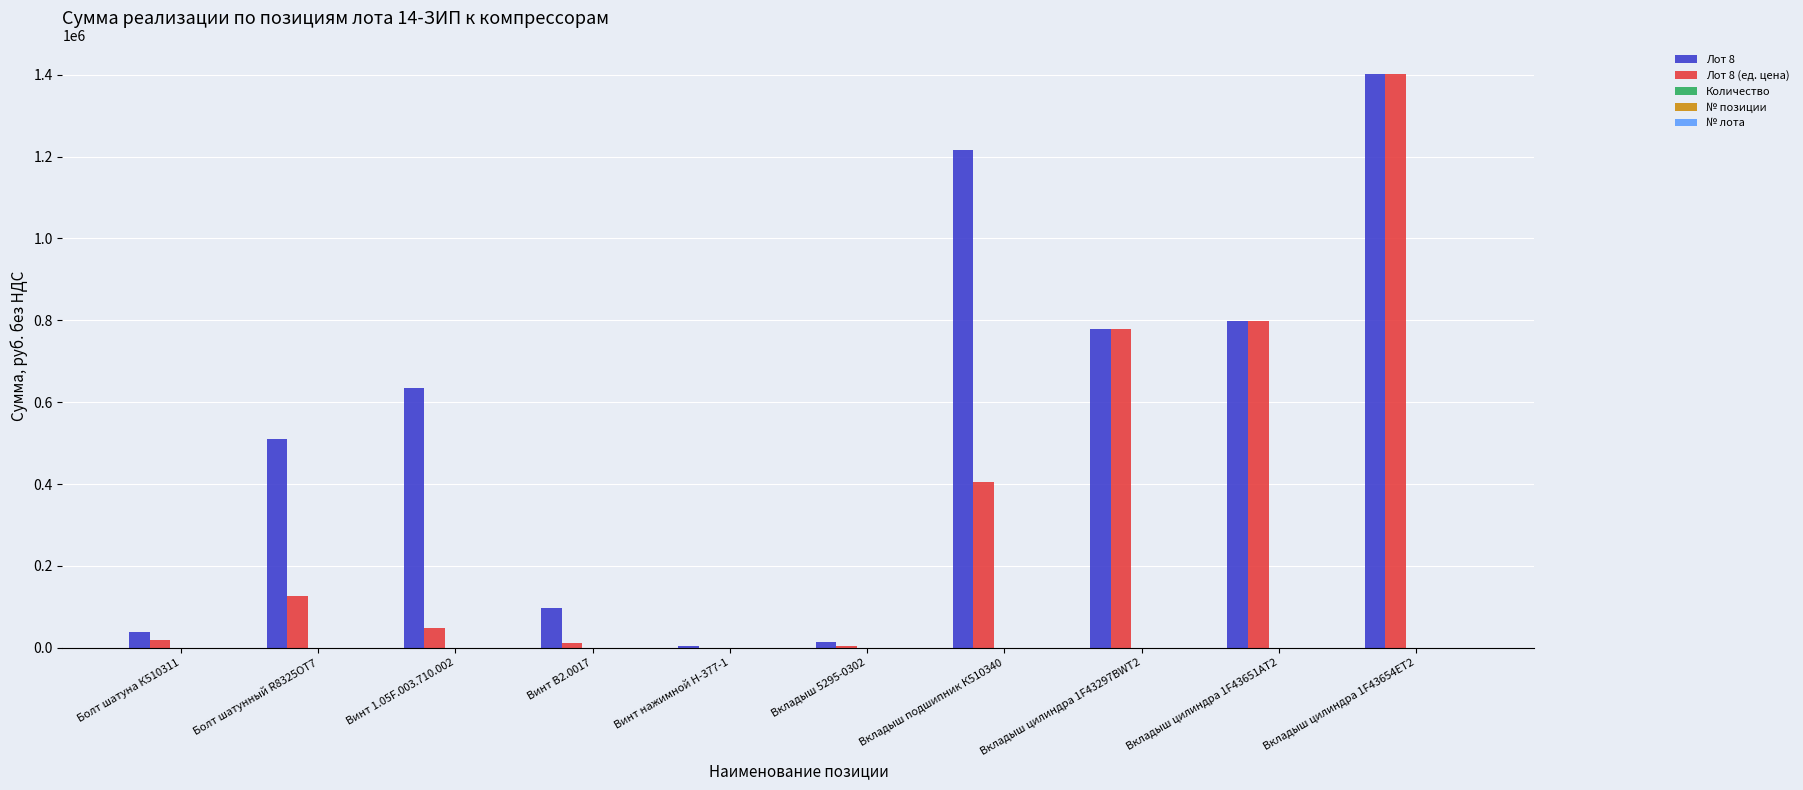

Which label corresponds to the largest value in the chart?

Вкладыш цилиндра 1F43654ET2